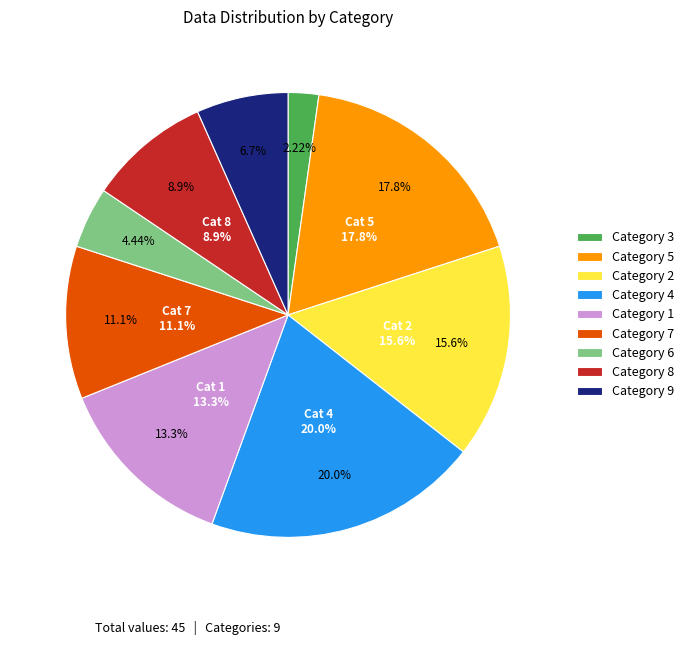

Is it true that 2 is 28% of the pie?

False